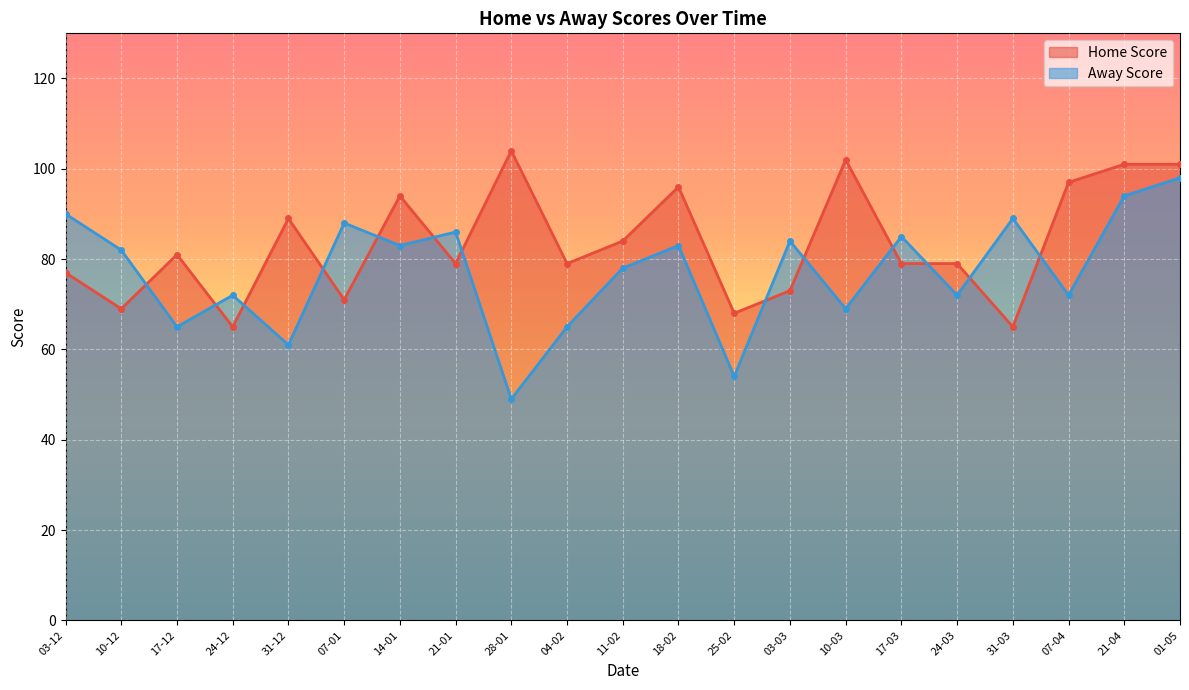

How many data points in Home Score are less than 79?

7